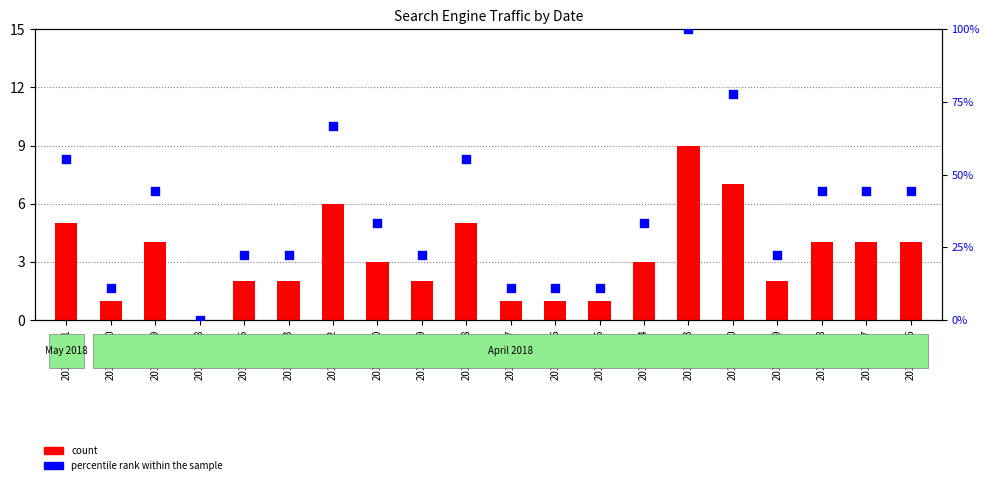

Which series contains the highest Y value?

percentile rank within the sample